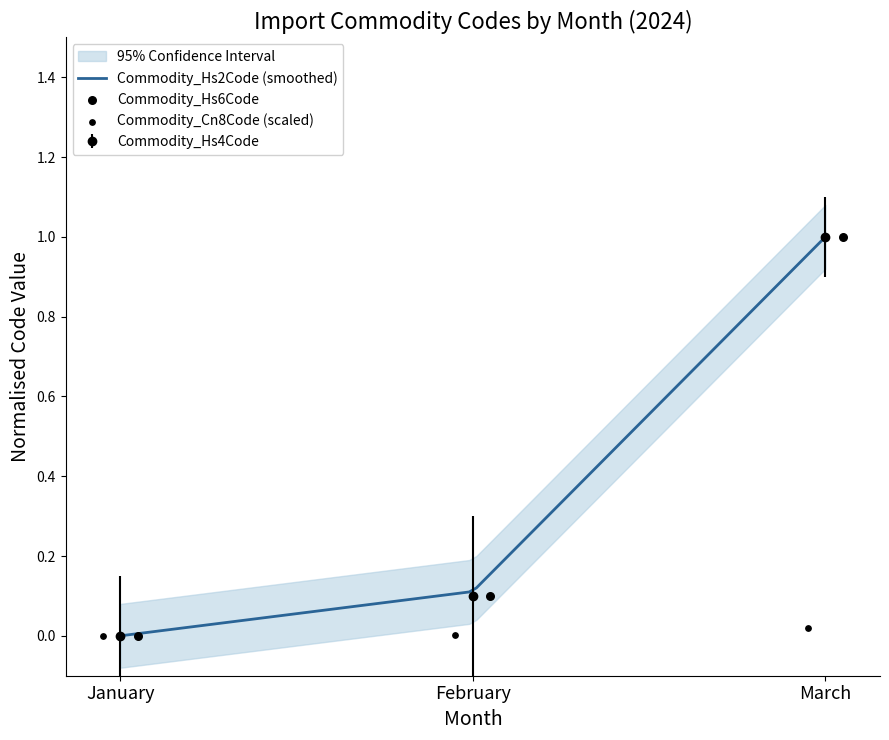

Which series reaches the maximum Y coordinate?

Commodity_Hs2Code